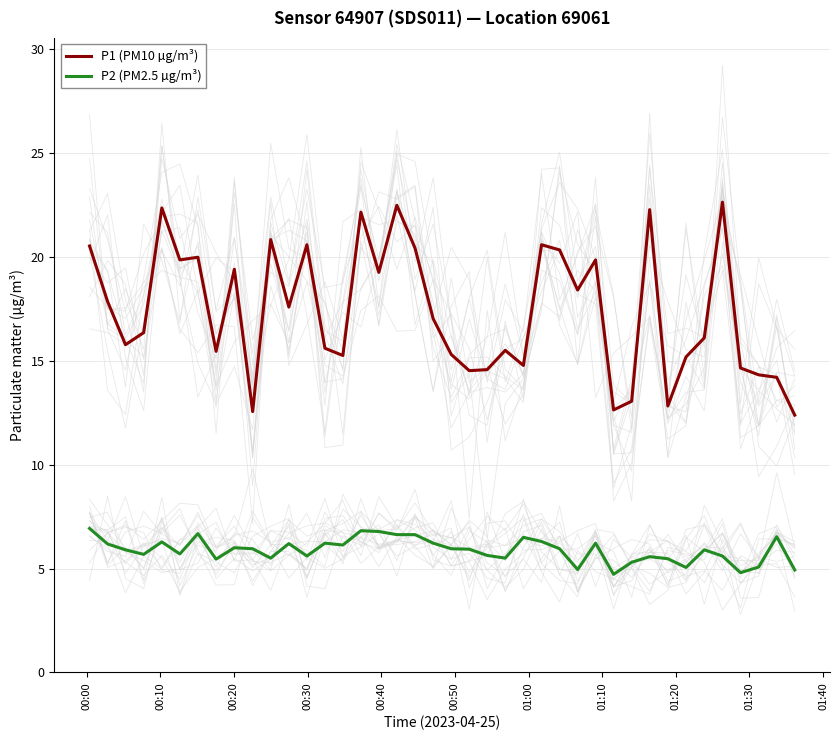

True or false: P2 (PM2.5 µg/m³) and P1 (PM10 µg/m³) cross at least once.

False